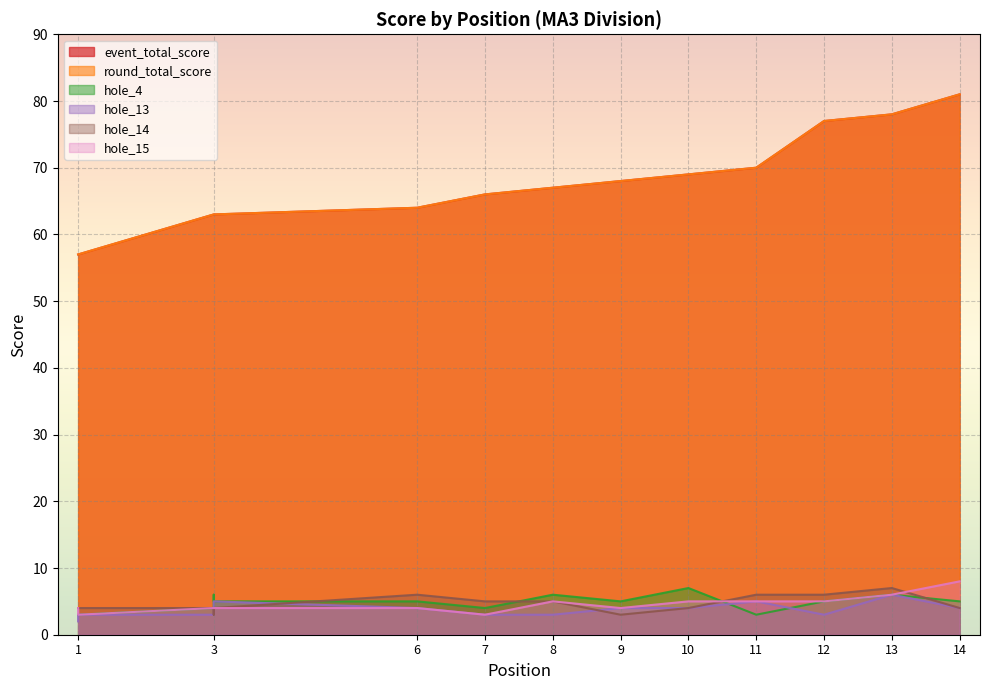

Count the hole_4 values in the range 4 to 6.

10